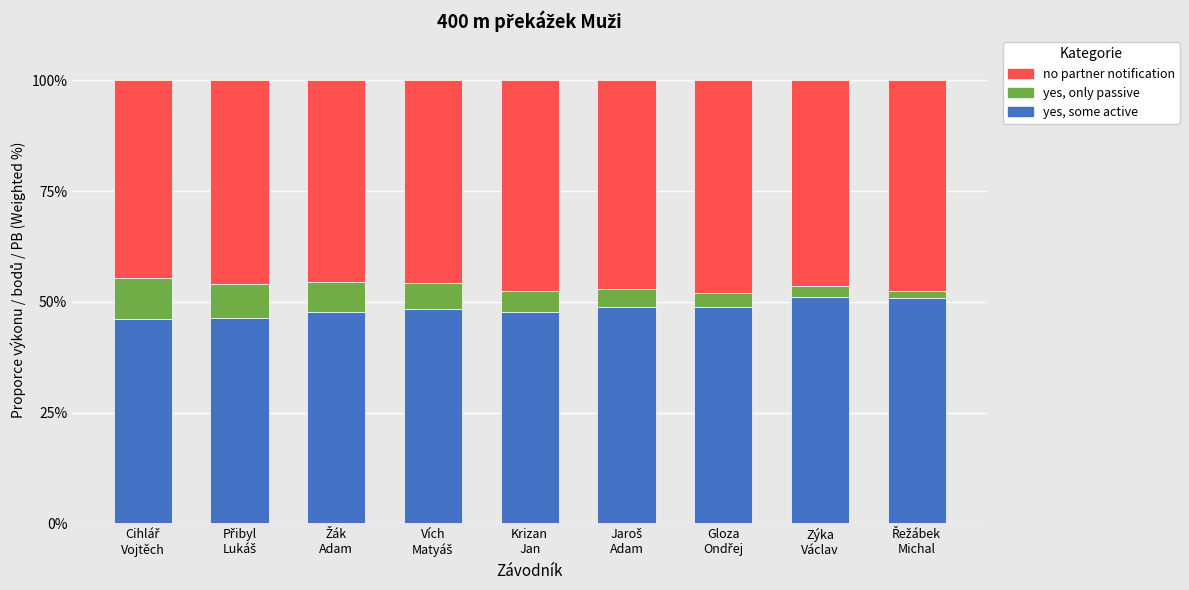

What is the minimum value for yes, some active?

46.0